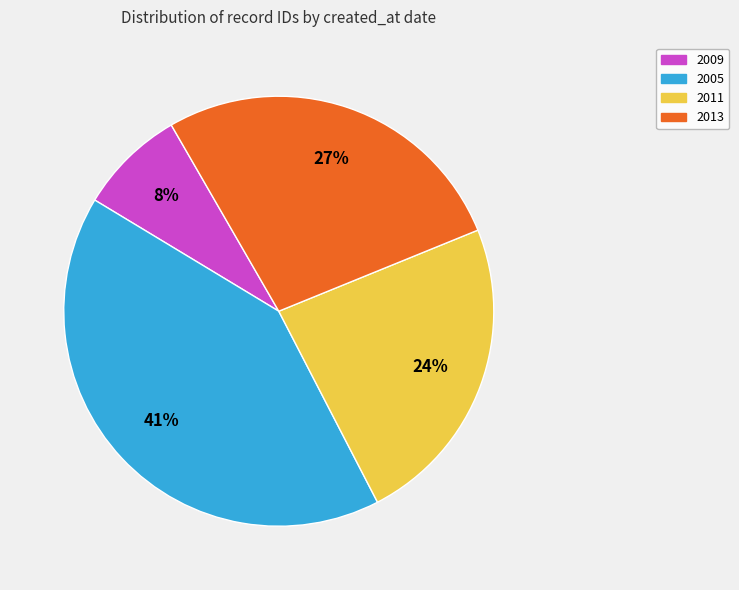

To the nearest percent, what portion does 2013 represent?

27%